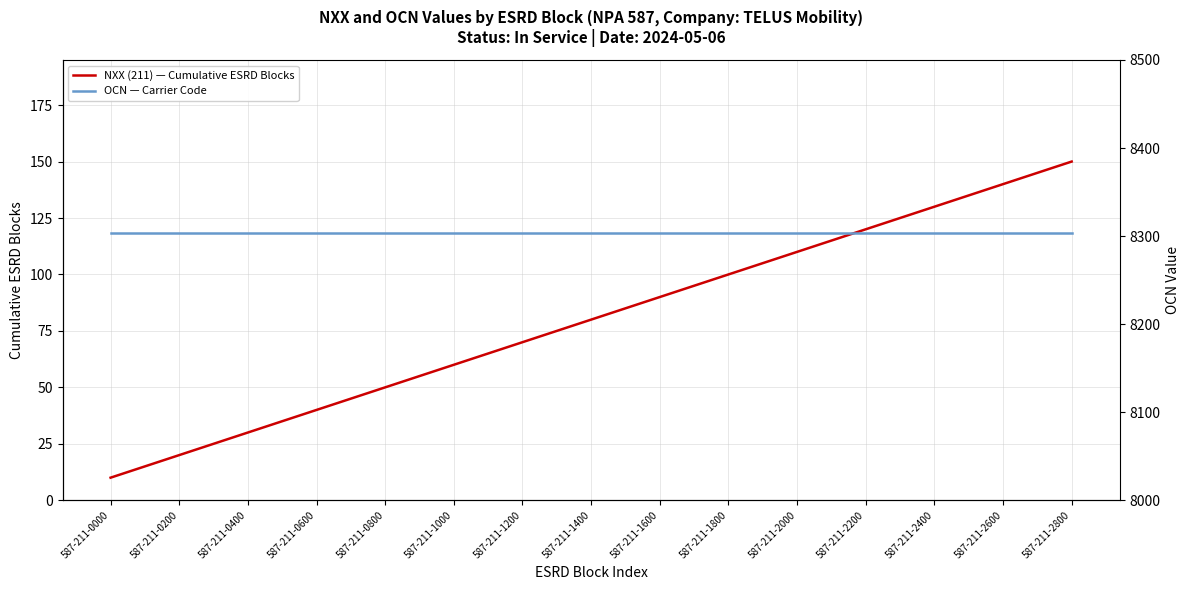

Reading left to right, transcribe all the data shown in this chart.

NXX (211) — Cumulative ESRD Blocks: 10	20	30	40	50	60	70	80	90	100	110	120	130	140	150
OCN — Carrier Code: 8303	8303	8303	8303	8303	8303	8303	8303	8303	8303	8303	8303	8303	8303	8303